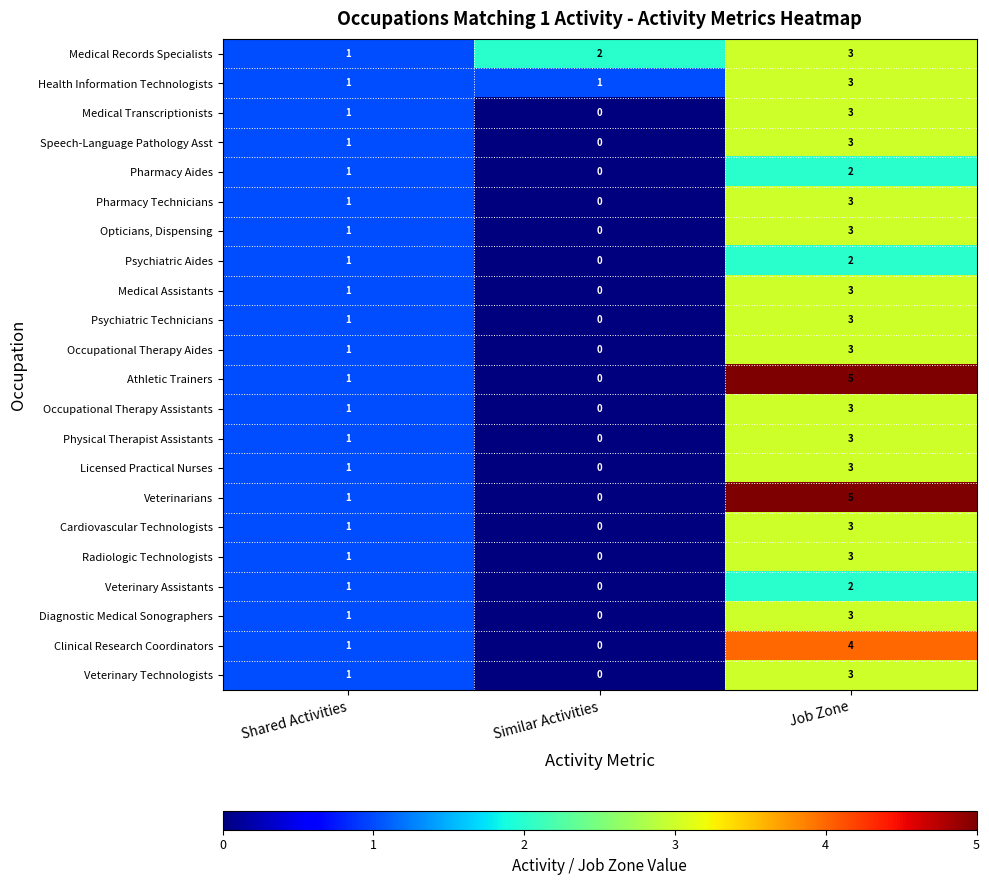

Is the value of Occupational Therapy Assistants at Shared Activities greater than the value of Veterinary Technologists at Job Zone?

No